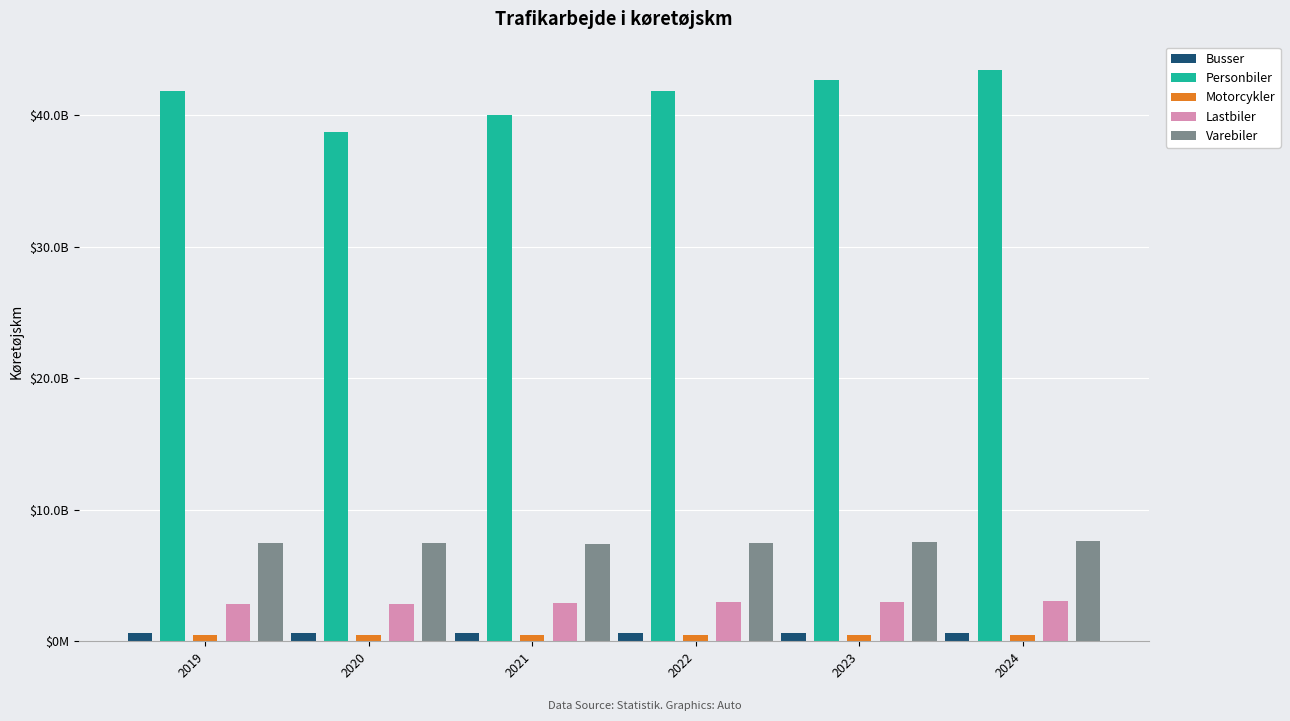

Between 2020 and 2023, which is larger?

2020